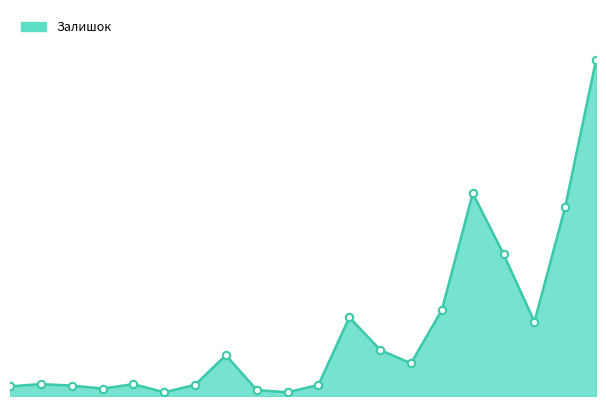

Is this an area chart (filled region under the line)?

Yes